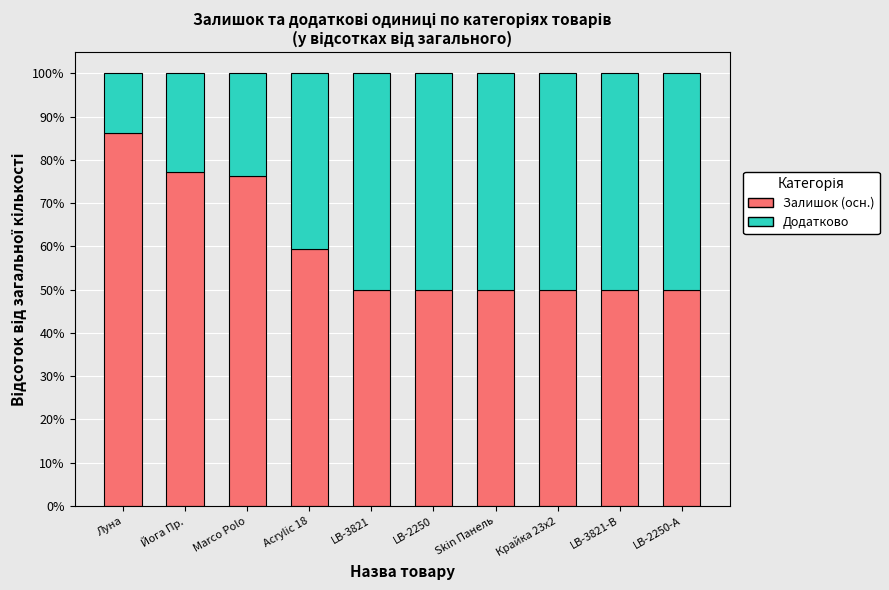

What is the sum of all Залишок (осн.) values?

599.2